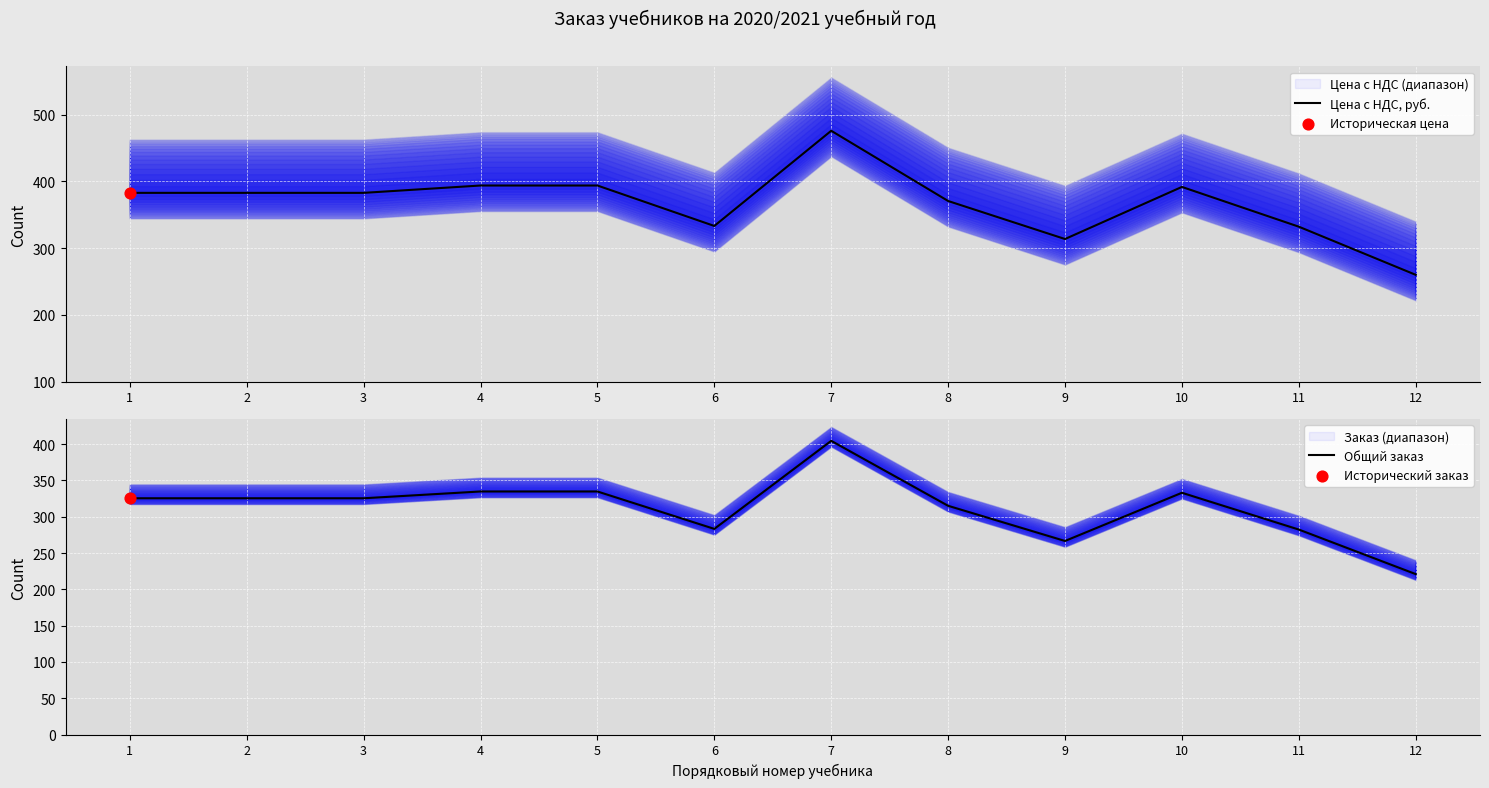

Is the value of Цена с НДС, руб. at 10 greater than the value of Общий заказ at 12?

Yes